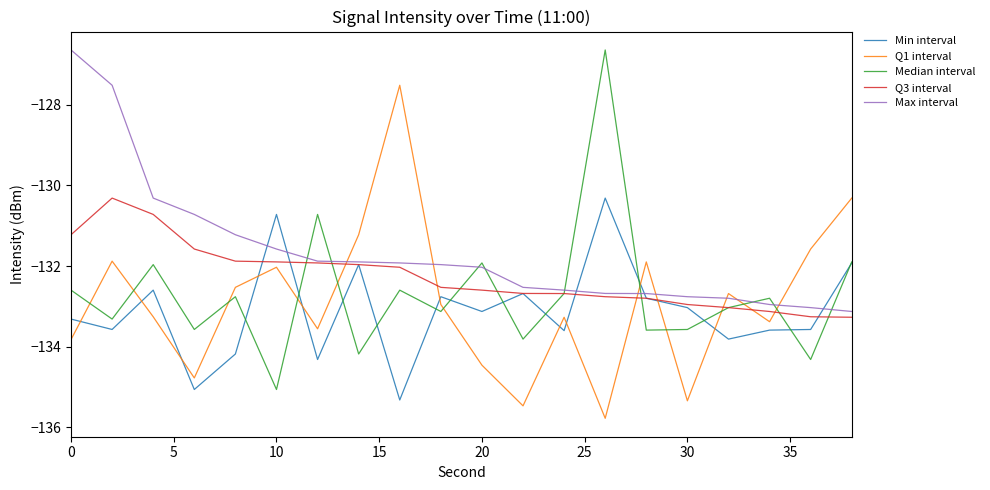

What is the maximum value for Q3 interval?

-130.3